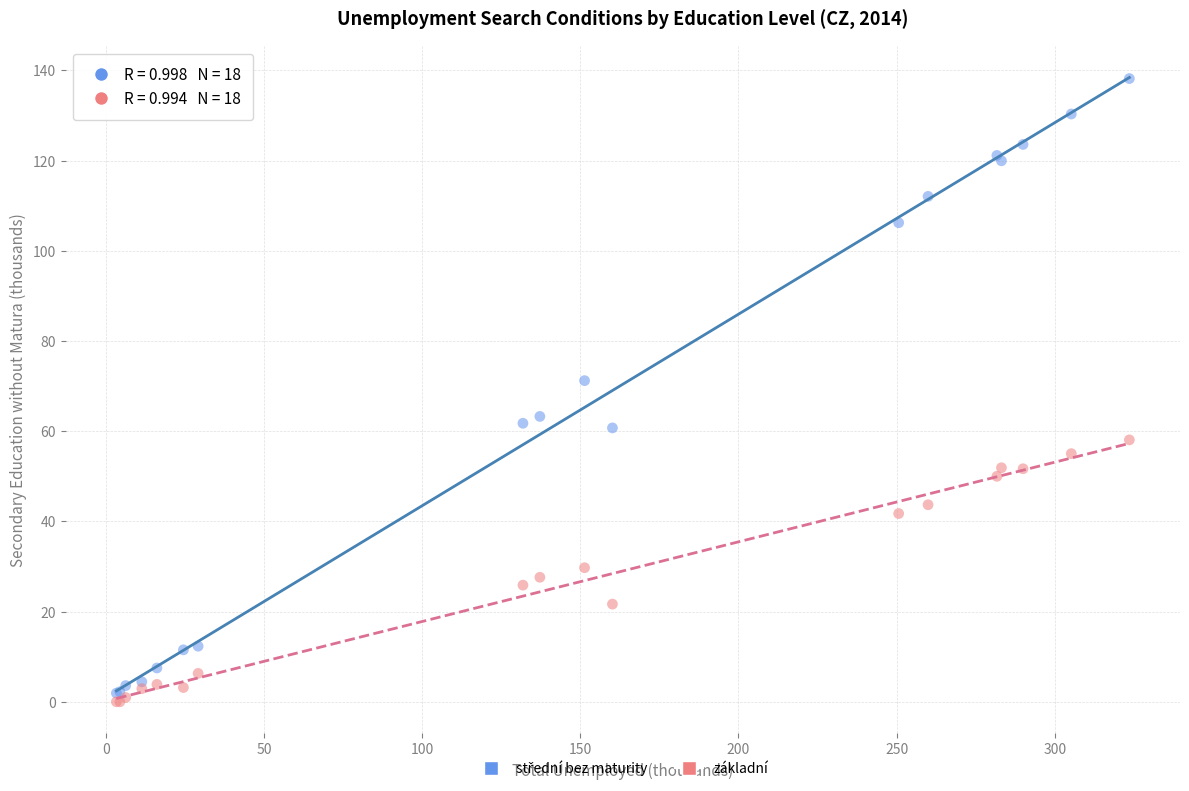

Across all series, what Y value is closest to 69?

71.2